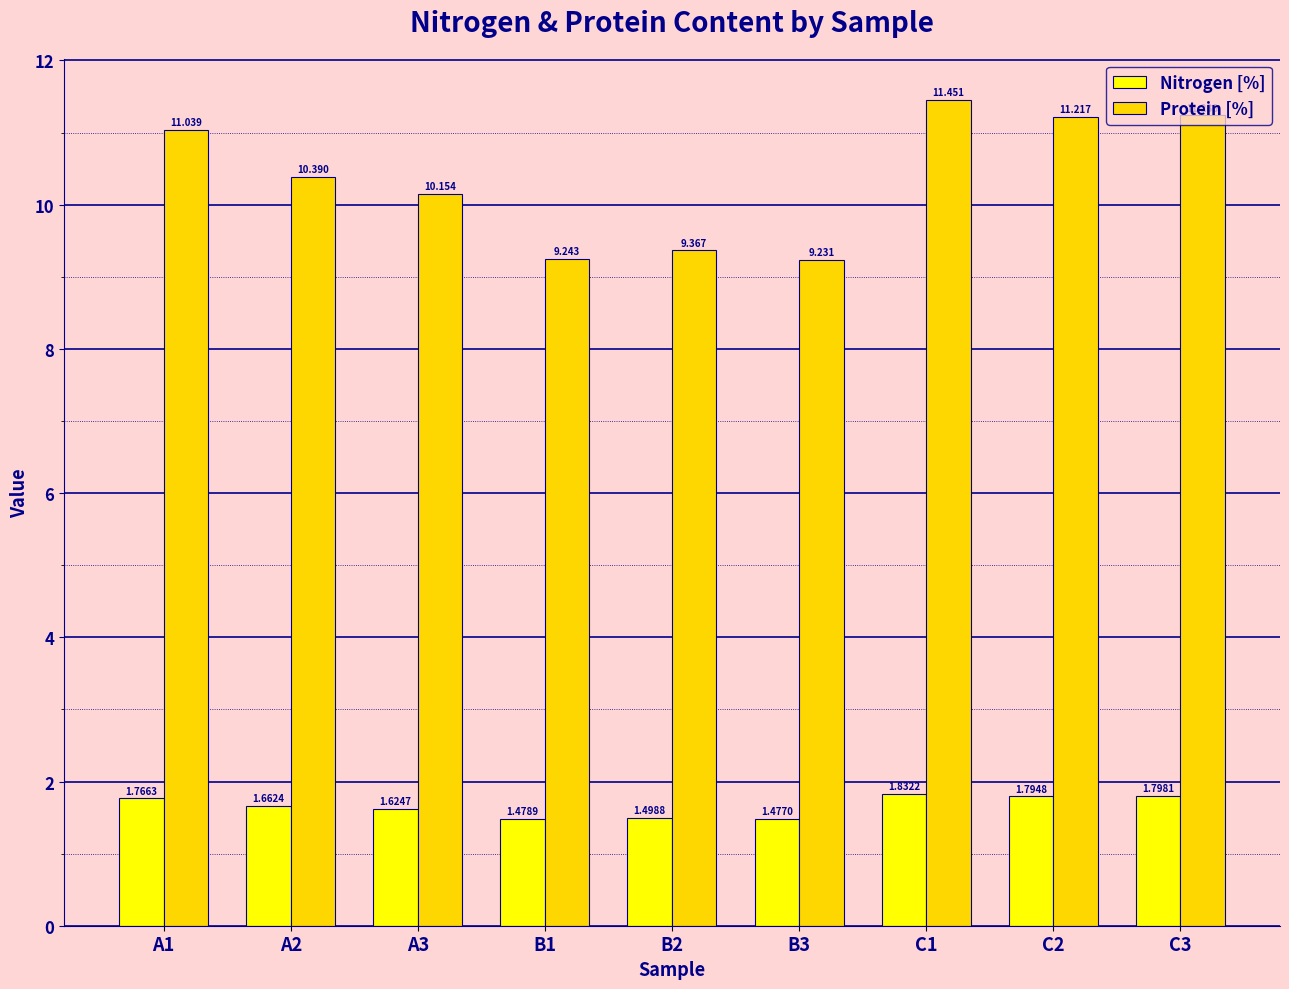

What is the sum of all Protein [%] values?

93.3